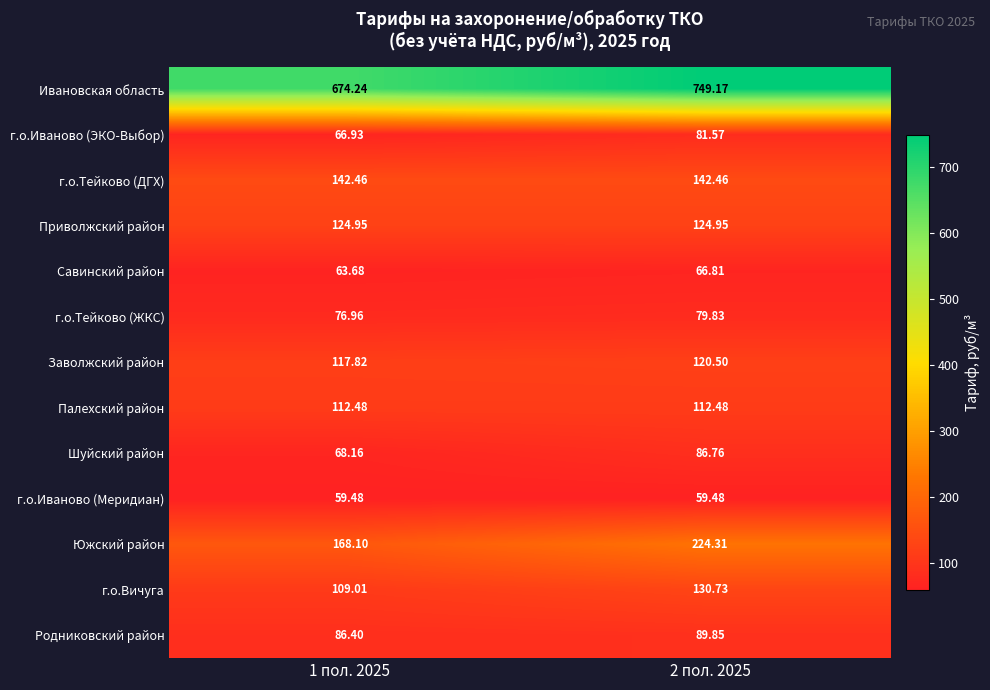

What is the total value across all series at 1 пол. 2025?

1870.7